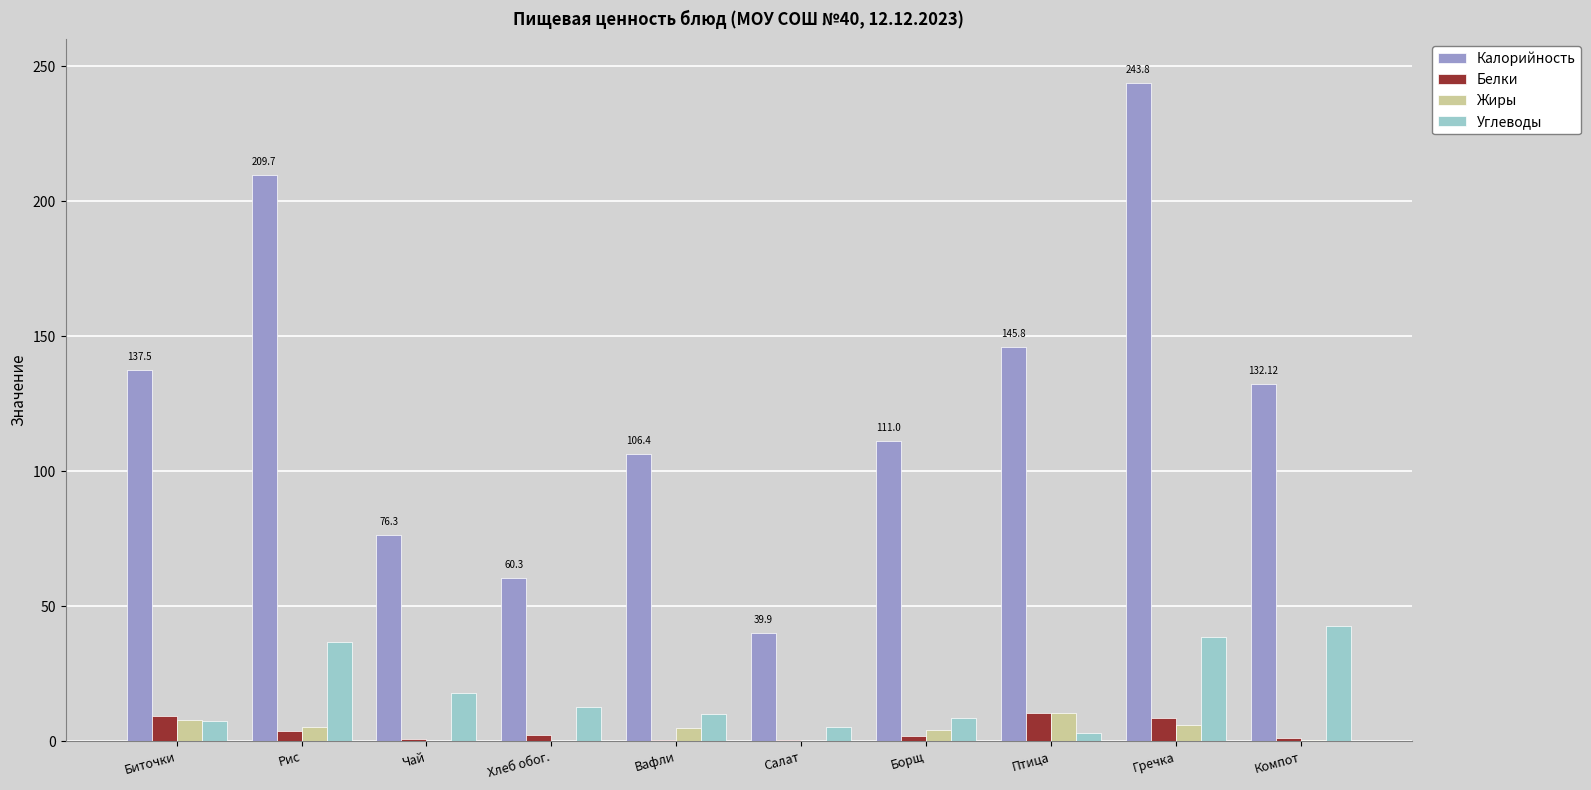

True or false: Калорийность has a value of 228.6 at Биточки.

False